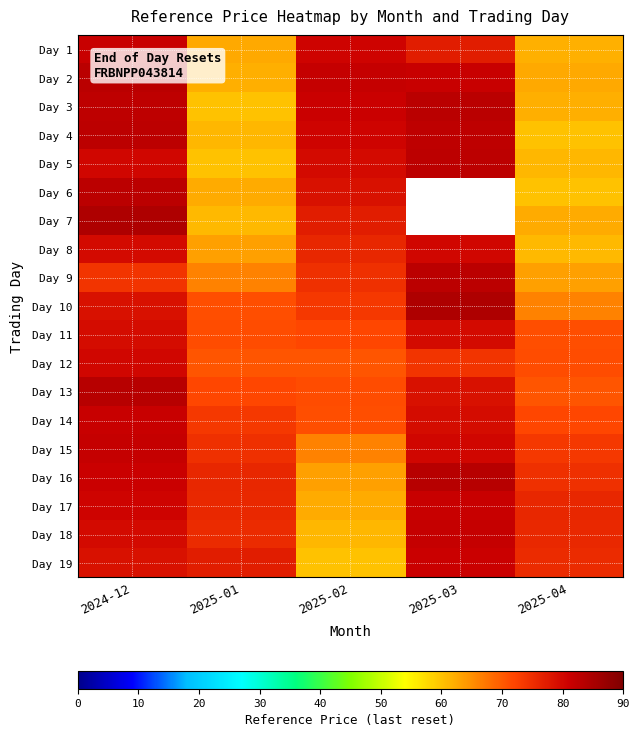

What is the difference between the Day 3 values at 2024-12 and 2025-03?

0.5